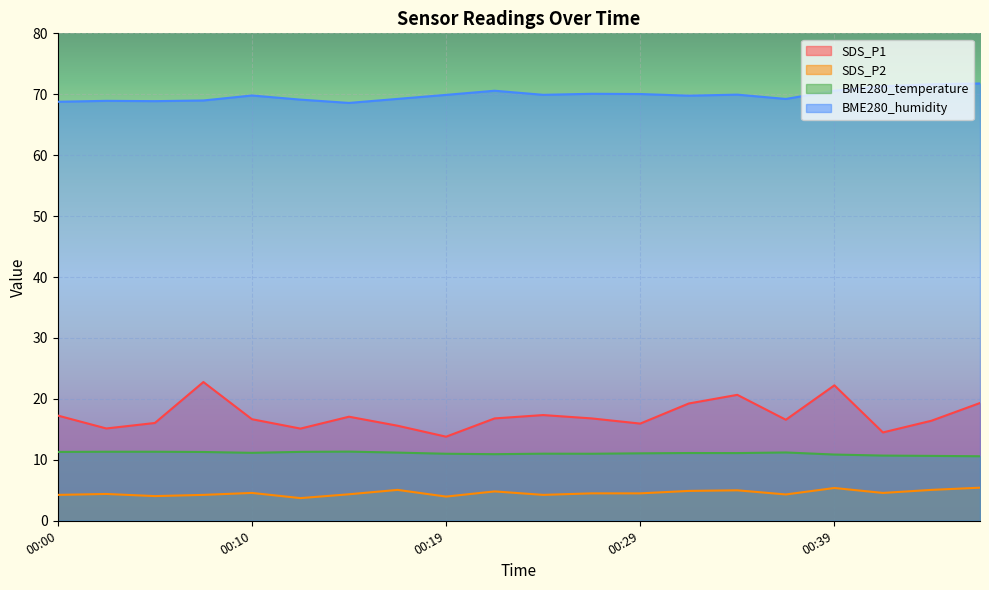

What is the minimum value for SDS_P1?

13.8